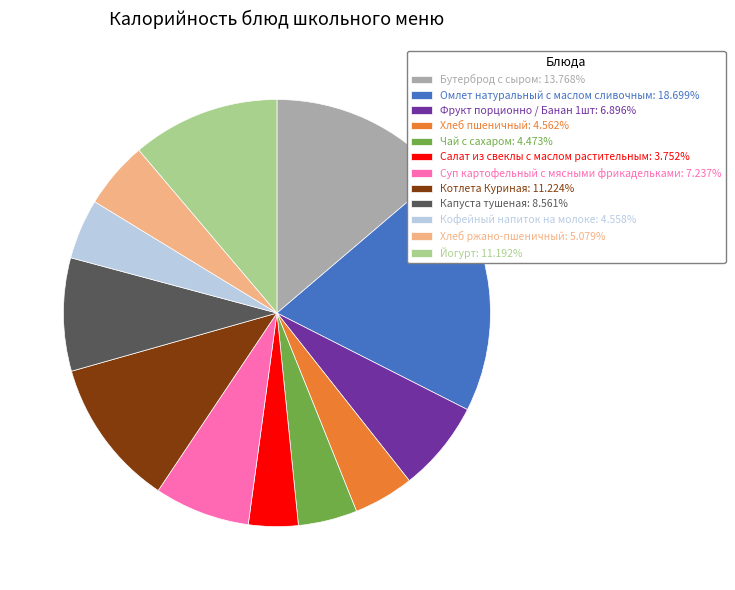

Is the sum of Котлета Куриная: 11.224% and Хлеб пшеничный: 4.562% greater than half?

No